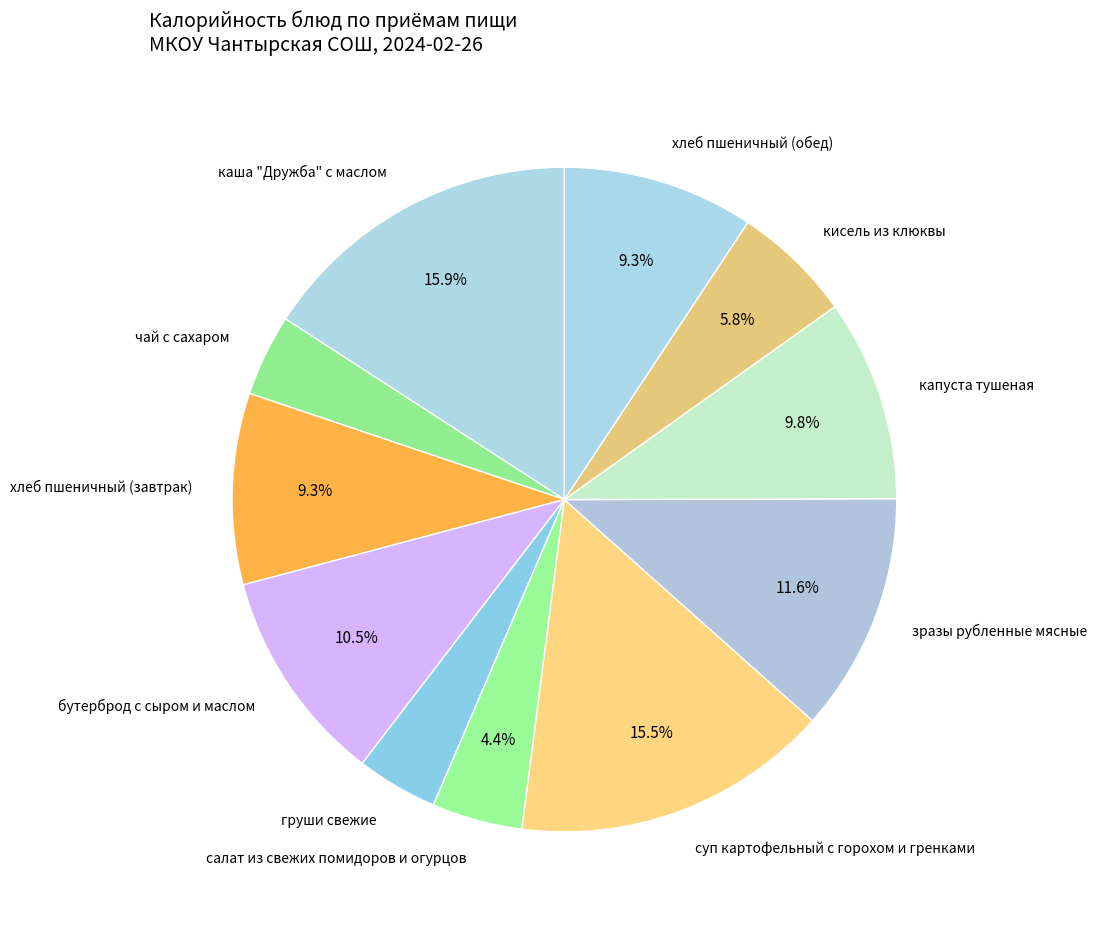

Is it true that капуста тушеная is 10% of the pie?

True